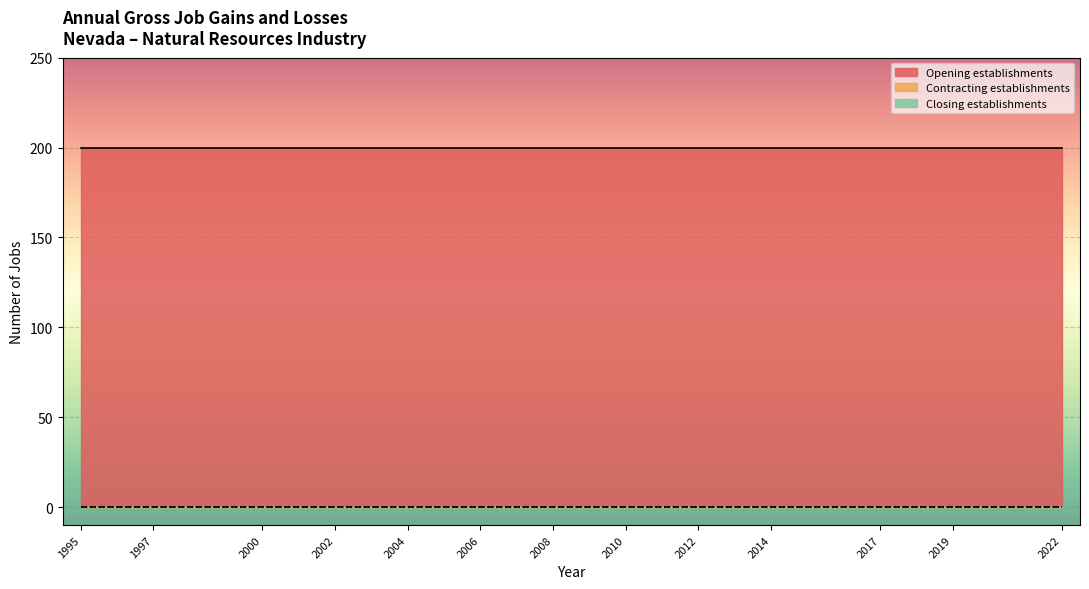

What is the total value across all series at 2002?

200